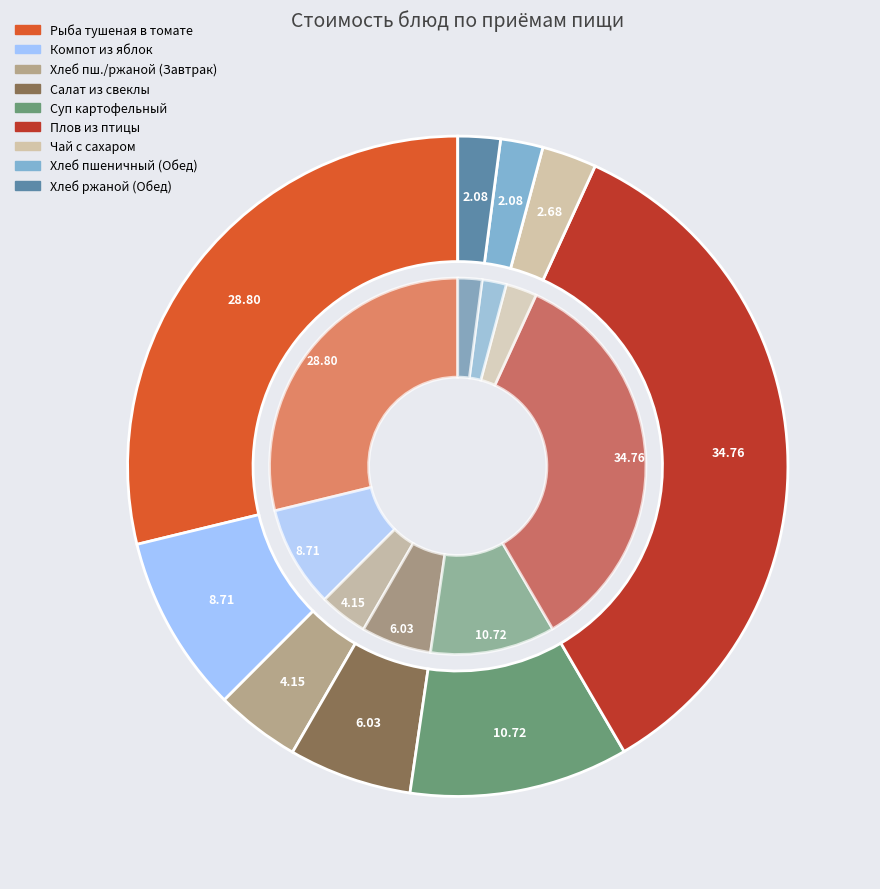

To the nearest percent, what portion does Хлеб ржаной (Обед) represent?

2%